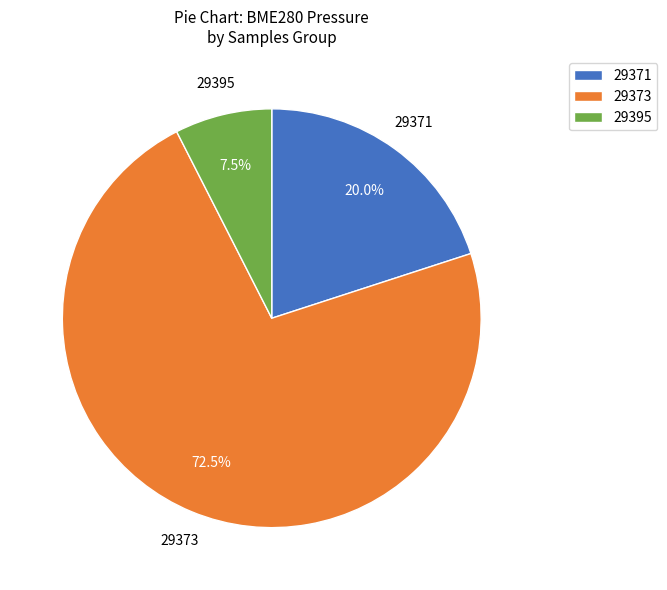

Count the number of slices in the pie.

3